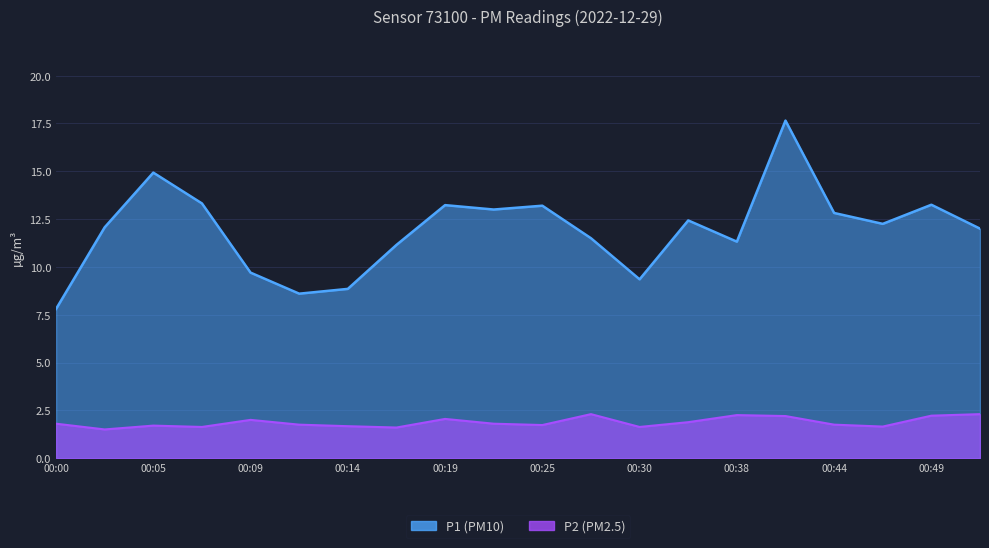

The value of P2 at 00:02 is 1.5. True or false?

True